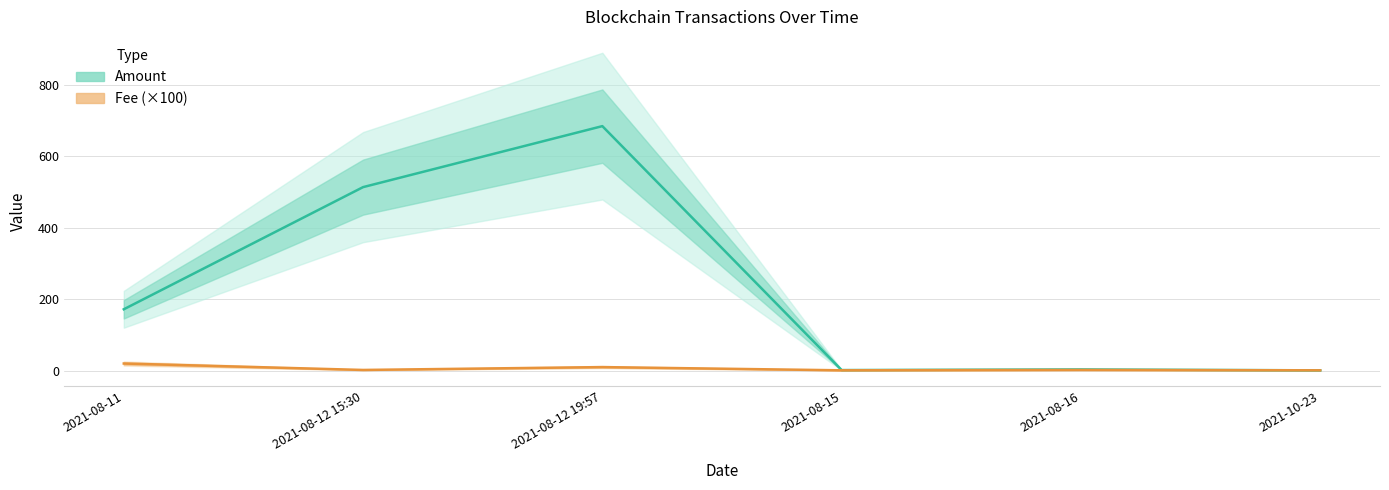

At which category does Fee (×100) reach its first local valley?

2021-08-12 15:30